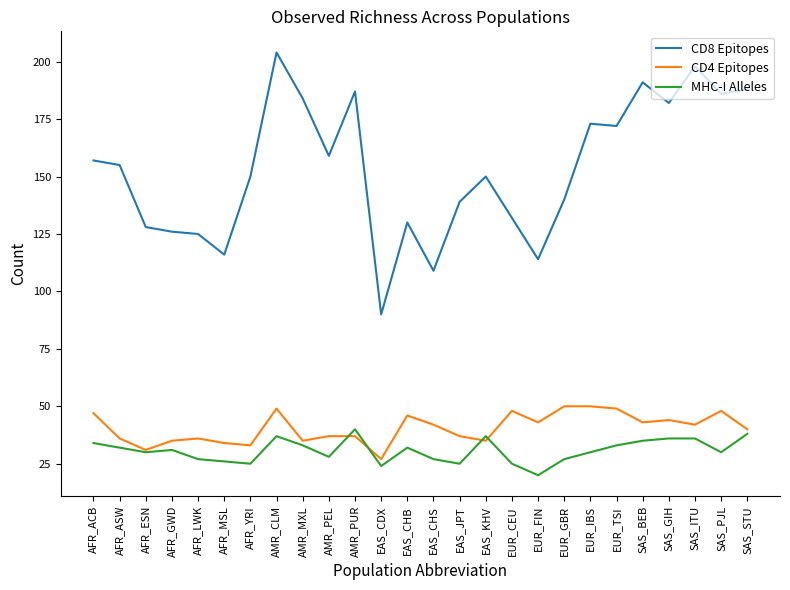

Which category has the lowest value in the CD4 Epitopes series?

EAS_CDX